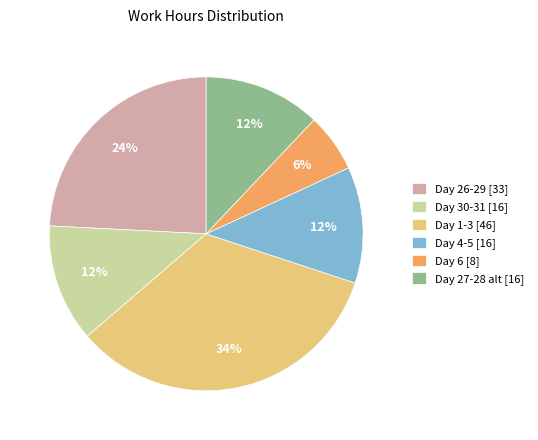

Is it true that Day 30-31 [16] is 12% of the pie?

True